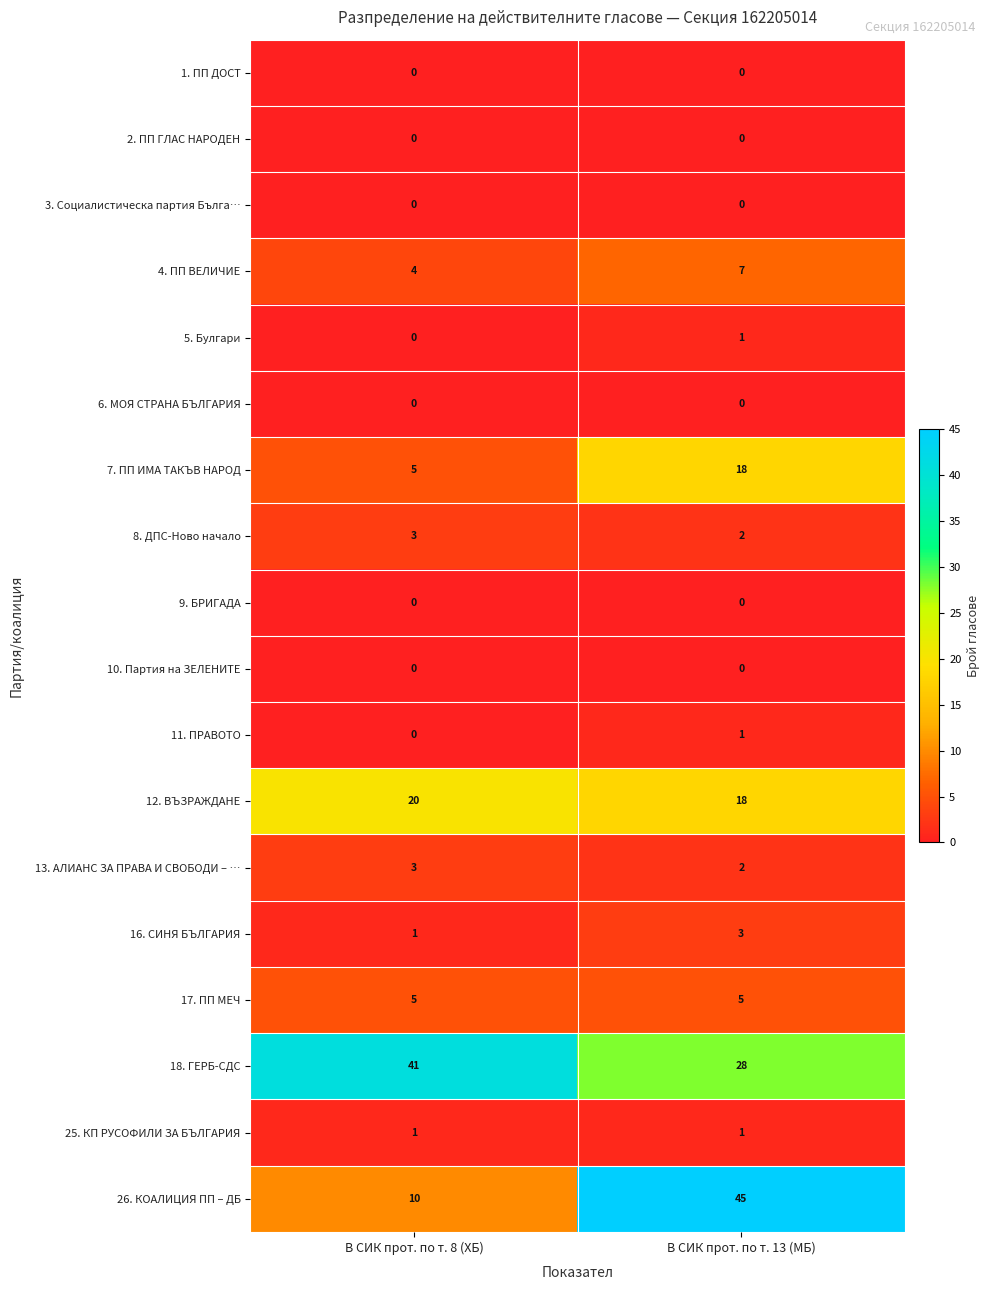

The 4. ПП ВЕЛИЧИЕ series shows 4 at В СИК прот. по т. 8 (ХБ). True or false?

True